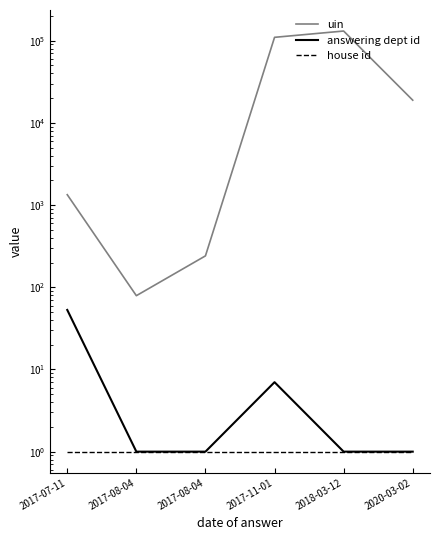

The value of uin at 2017-07-11 is 787. True or false?

False